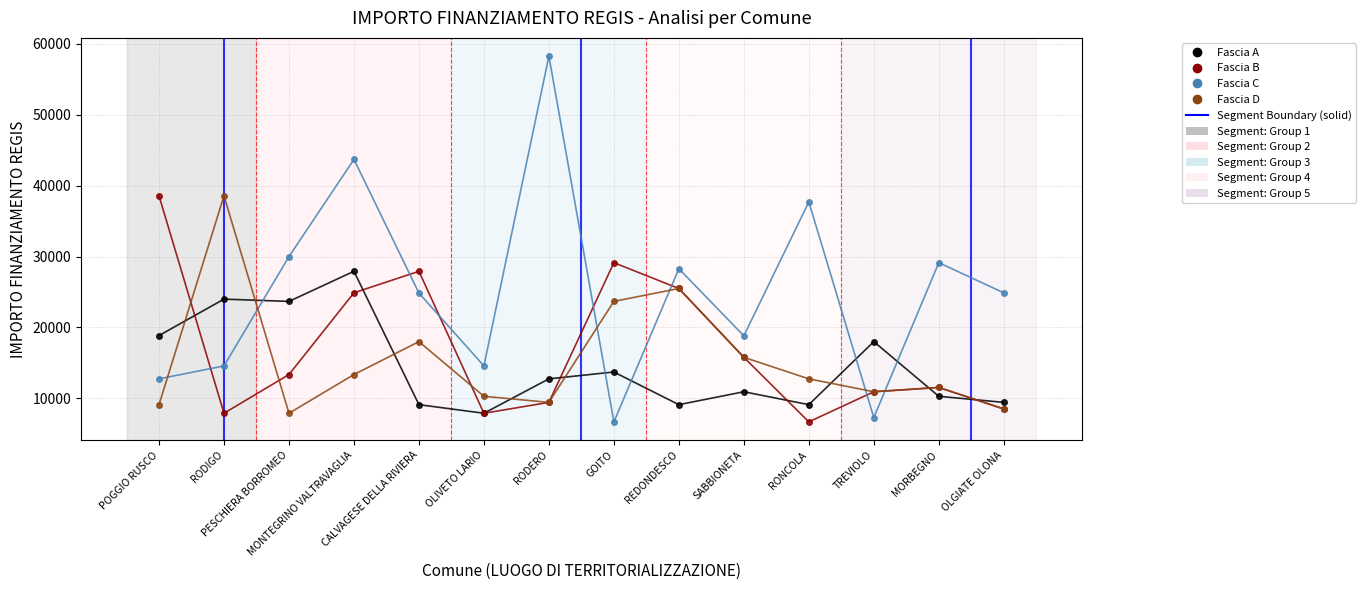

Is the value of Fascia D at MONTEGRINO VALTRAVAGLIA greater than the value of Fascia C at CALVAGESE DELLA RIVIERA?

No